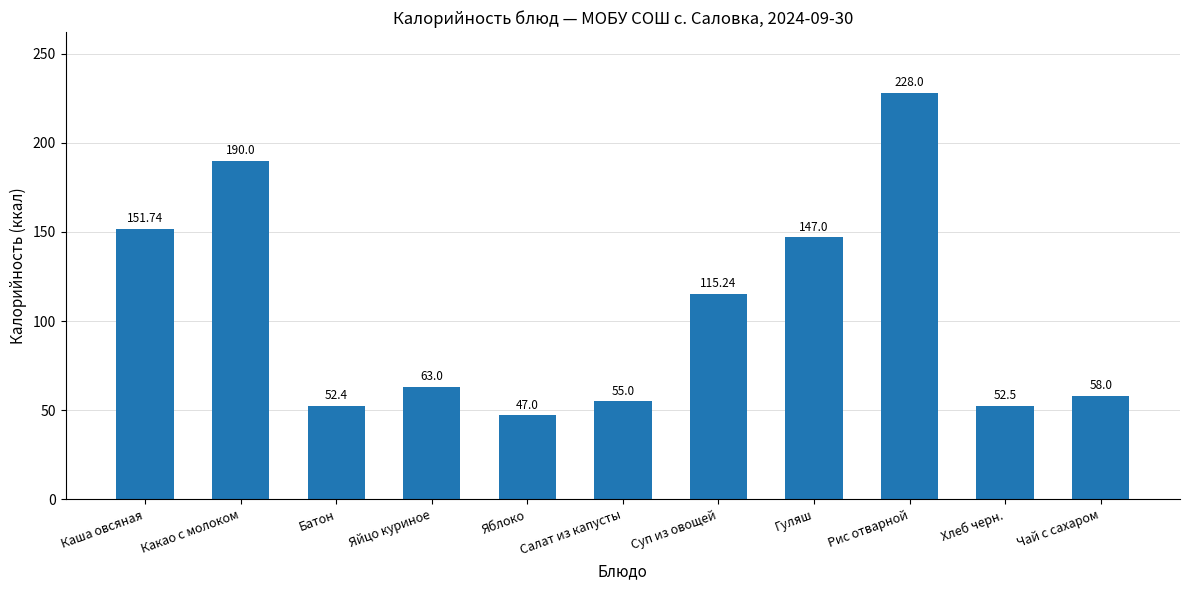

Does the chart contain any negative values?

No